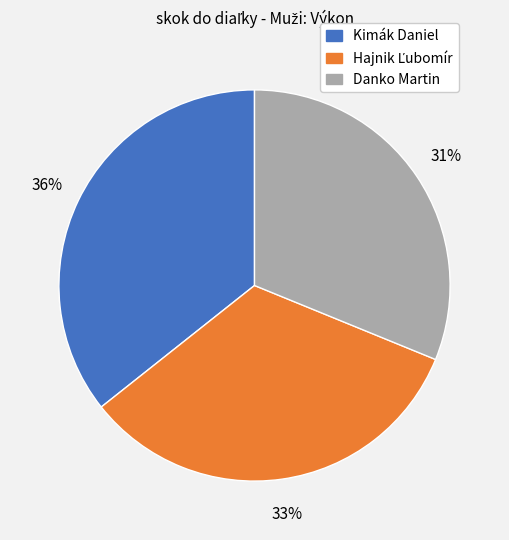

The Danko Martin slice represents 31% of the pie. True or false?

True